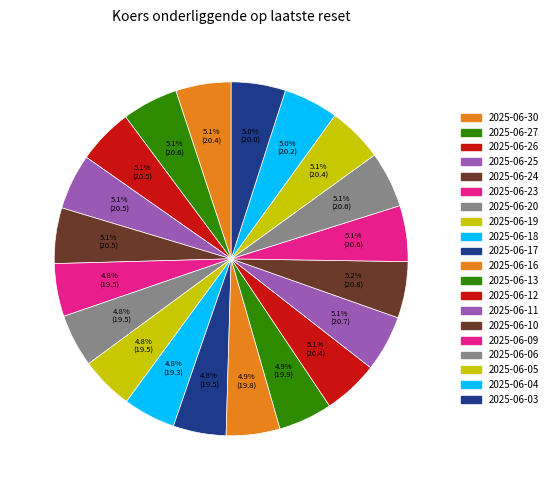

Count the number of slices in the pie.

20